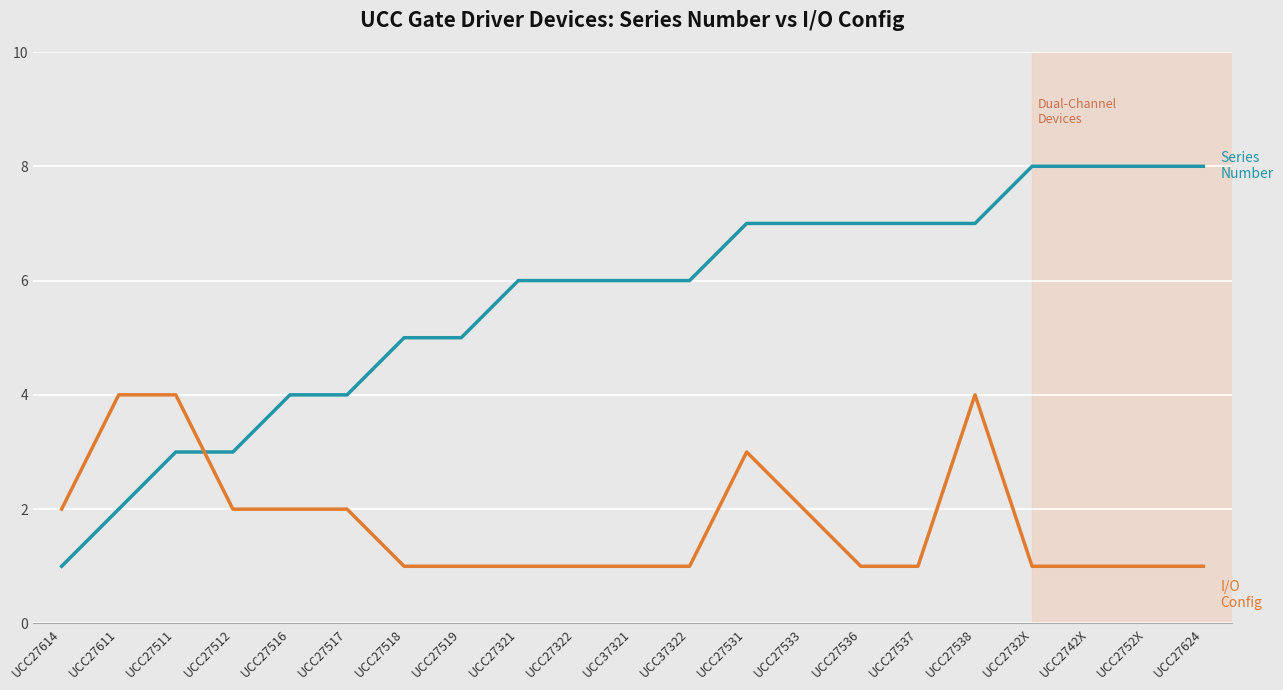

What is the spread (max minus min) of values at UCC27518?

4